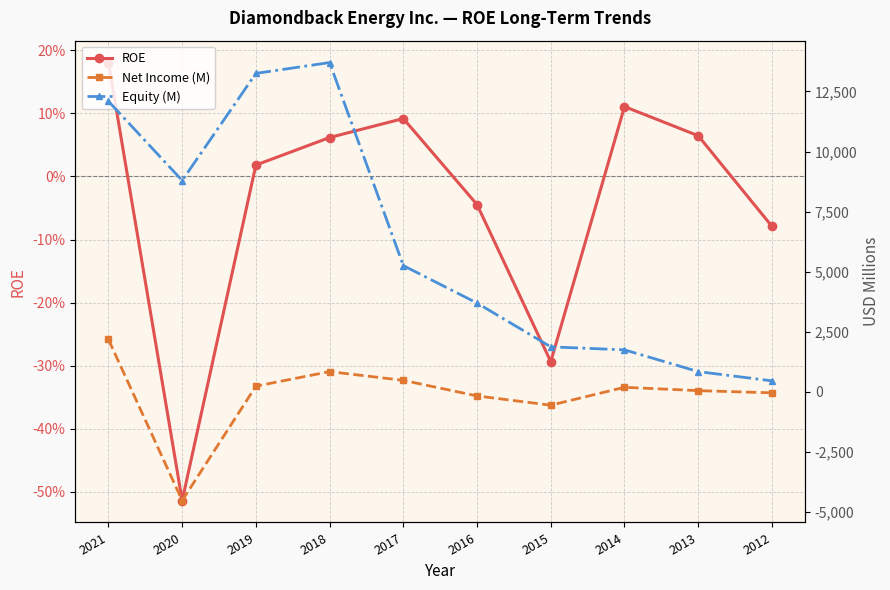

What is the value of the Equity (M) point at the 2nd from the left?

8794.0